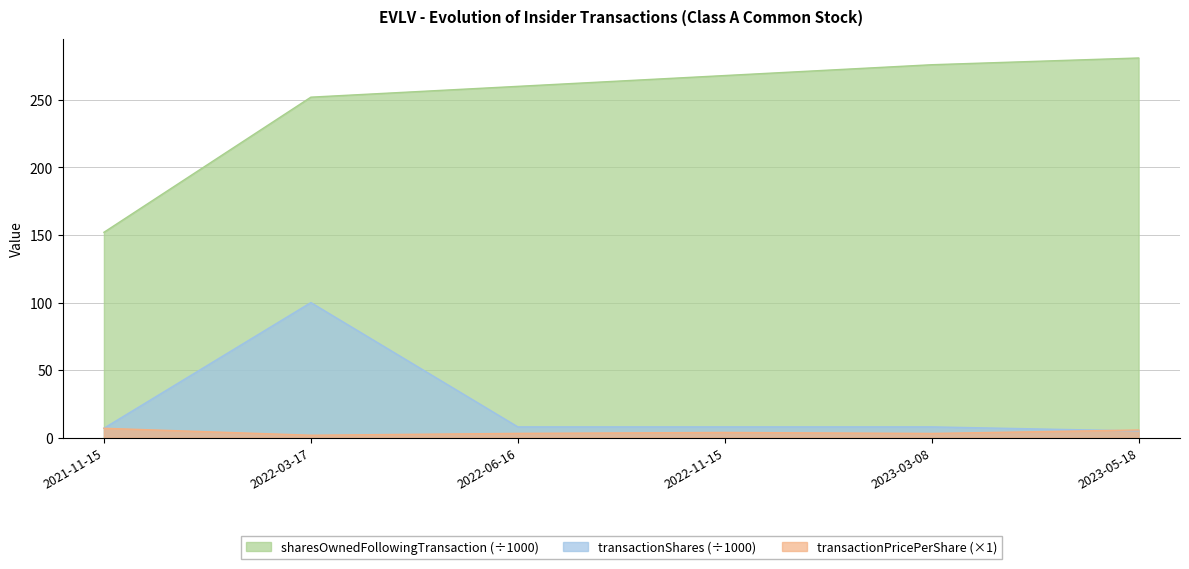

Is it true that transactionShares equals 8.0 at 2023-03-08?

True